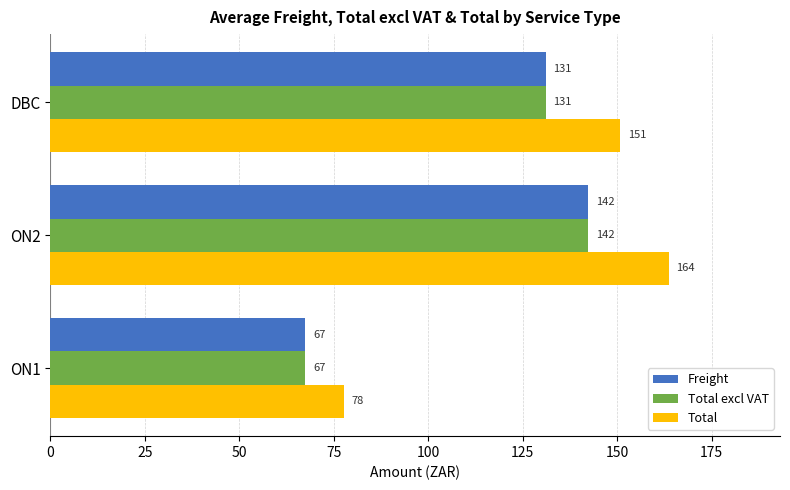

The value of Freight at DBC is 64.7. True or false?

False